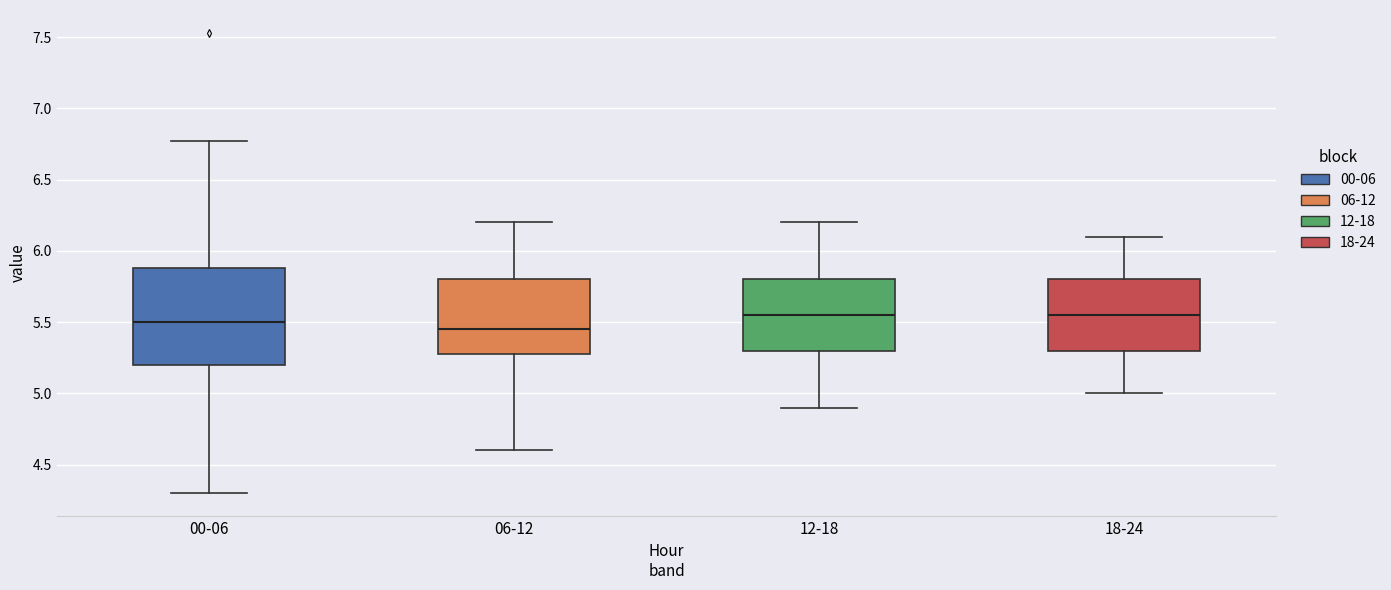

Reading left to right, read every box against the y-axis: the position of its median line, the range the box covers, and the ends of its whiskers. The values are not printed on the chart, so give them approximately, as read against the axis.

00-06: median 5.50, box 5.20 to 5.90, whiskers 4.30 to 6.75
06-12: median 5.45, box 5.30 to 5.80, whiskers 4.60 to 6.20
12-18: median 5.55, box 5.30 to 5.80, whiskers 4.90 to 6.20
18-24: median 5.55, box 5.30 to 5.80, whiskers 5.00 to 6.10